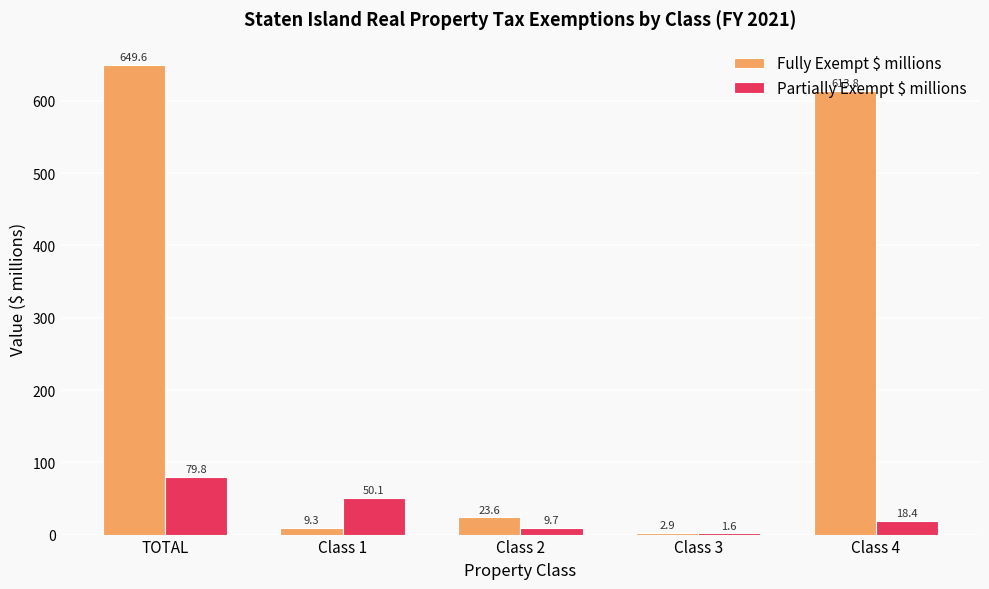

What is the sum of all Fully Exempt $ millions values?

1299.2